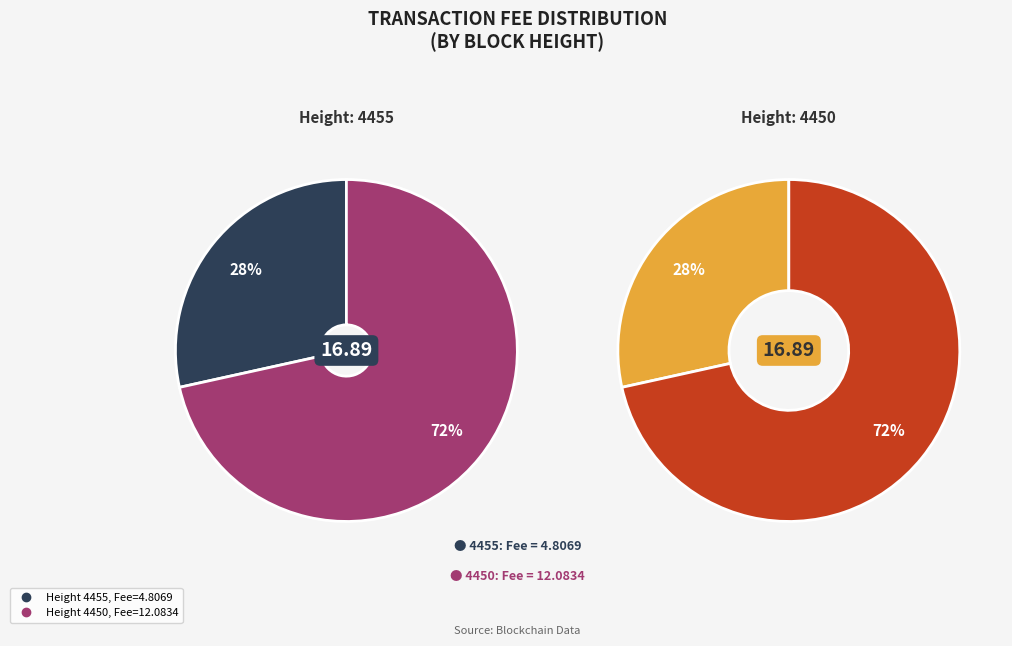

Rank the categories by value from highest to lowest.

4450, 4455